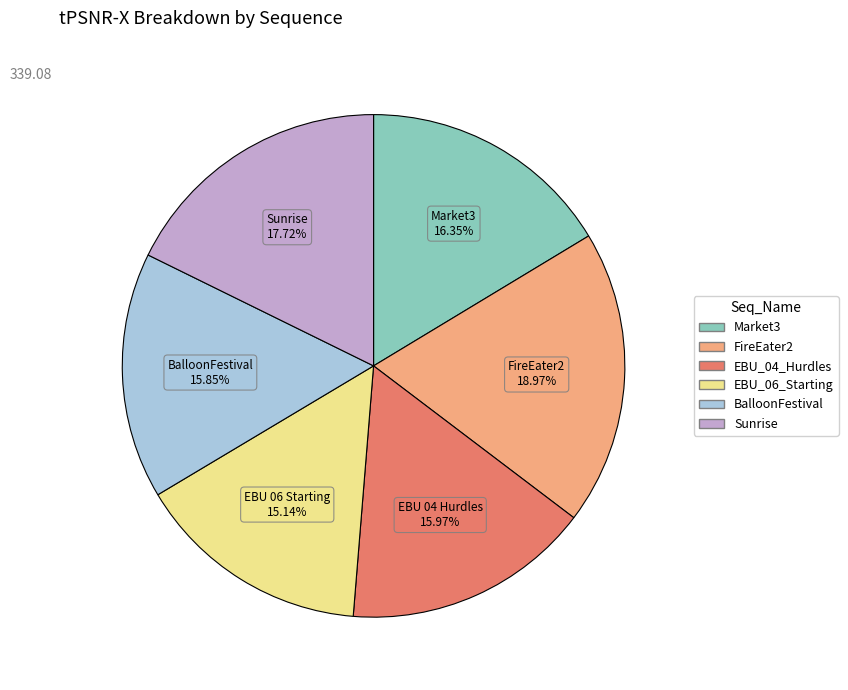

How many segments does this pie chart have?

6